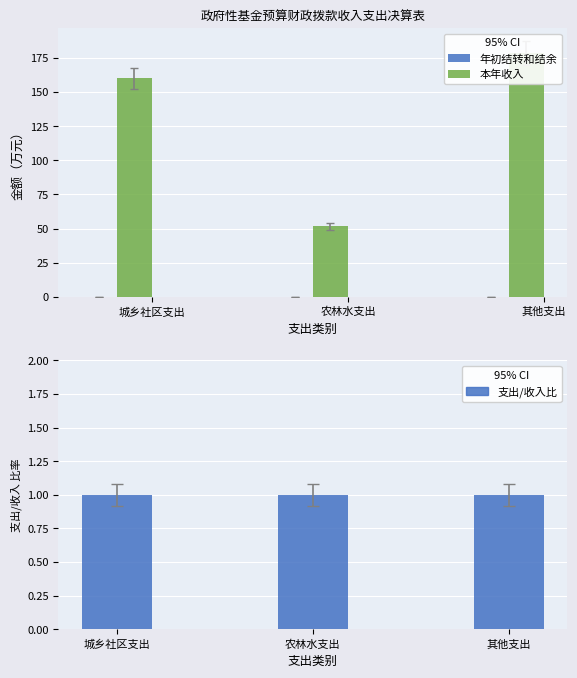

Which series has the largest total across all categories?

本年收入